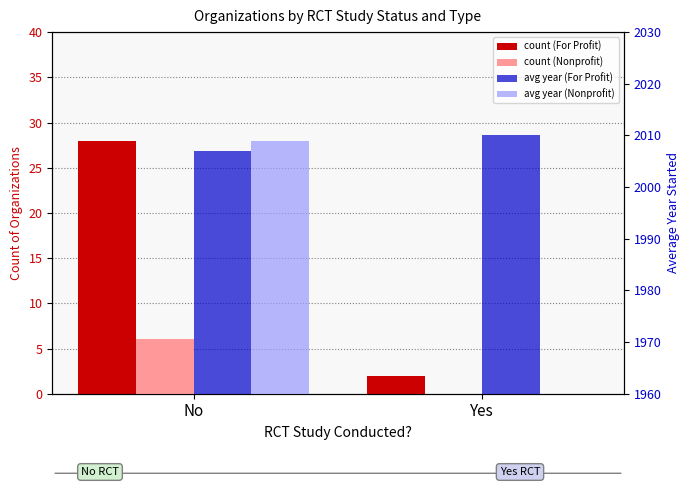

What is the total value across all series at No?

4050